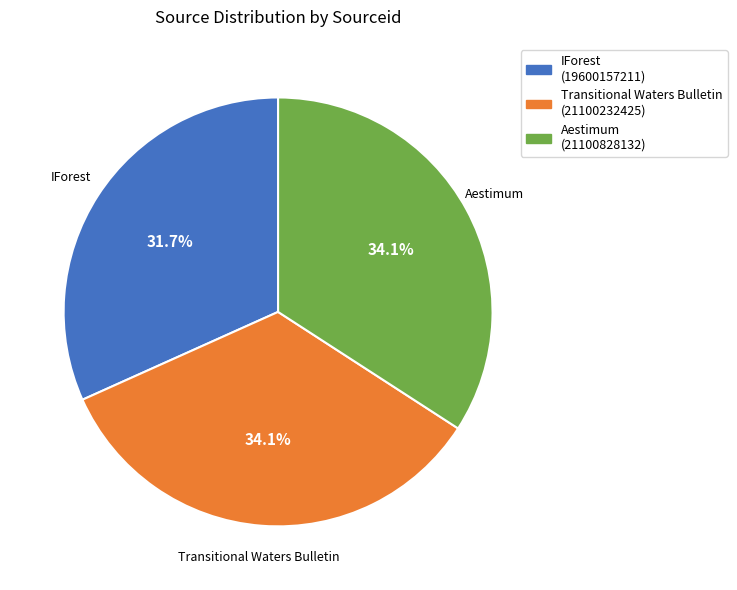

How many slices are in this pie chart?

3